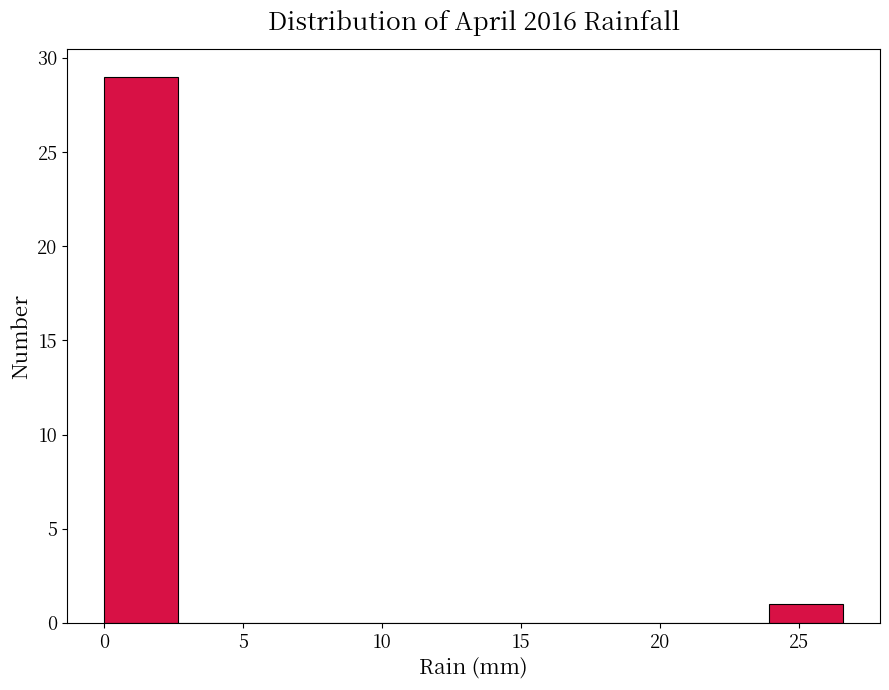

Reading left to right, list every bar in this chart as the range it spans on the x-axis followed by its height. Neither the bar edges nor the heights are printed on the chart, so give them approximately, as read against the axes.

0.0 to 2.5: 29
2.5 to 5.5: 0
5.5 to 8.0: 0
8.0 to 10.5: 0
10.5 to 13.5: 0
13.5 to 16.0: 0
16.0 to 18.5: 0
18.5 to 21.5: 0
21.5 to 24.0: 0
24.0 to 26.5: 1